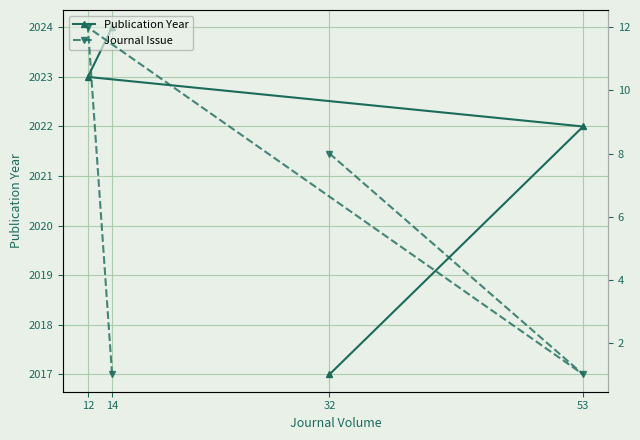

What is the highest value of the Publication Year series?

2024